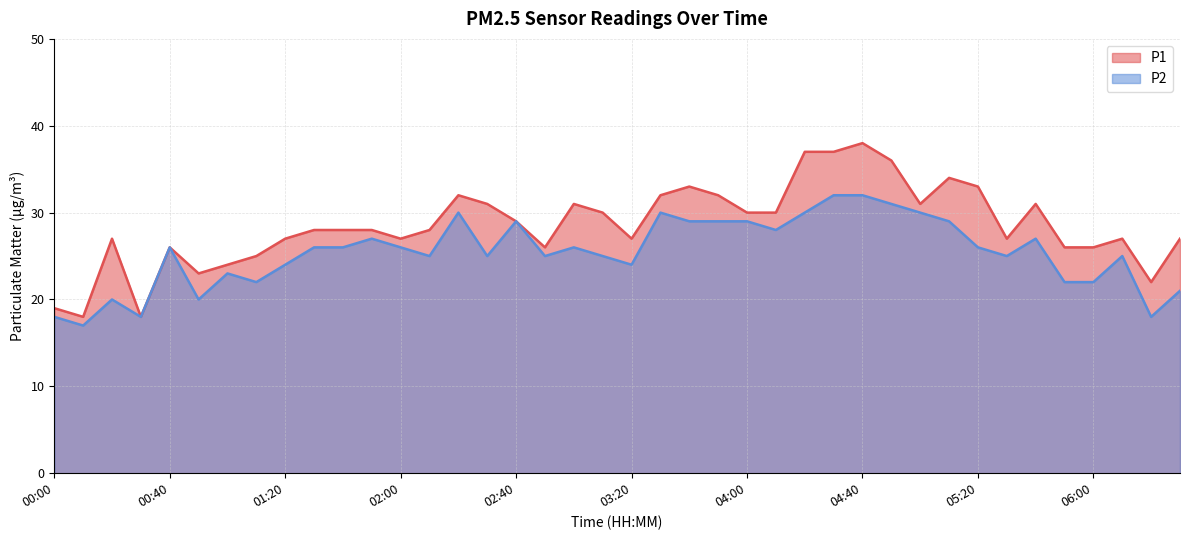

What is the label of the 6th point from the right?

05:40